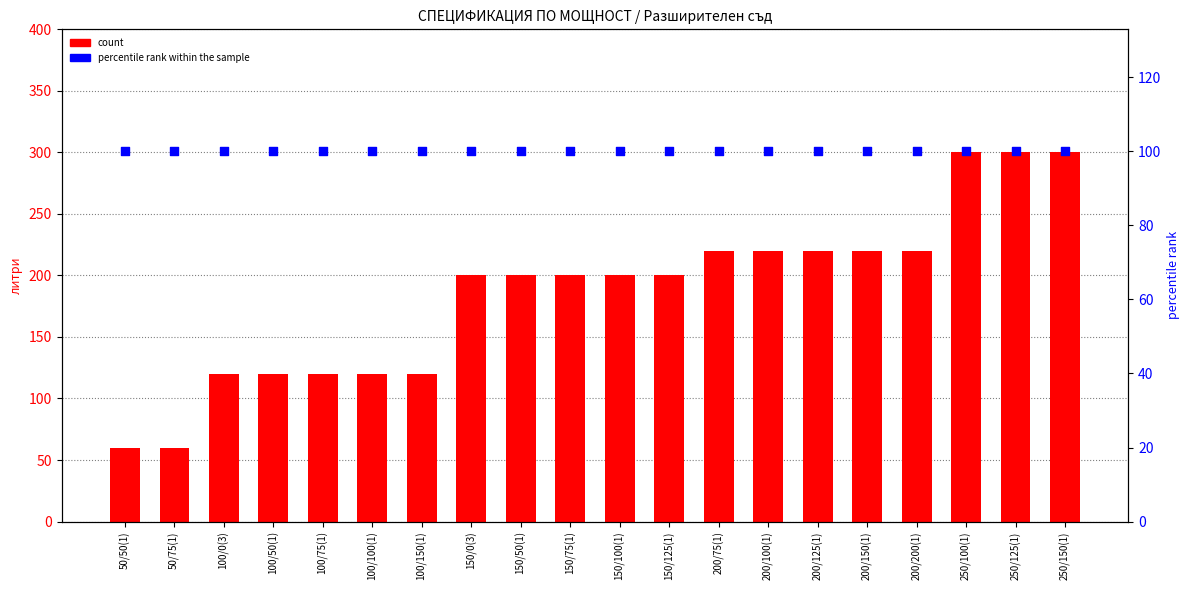

Which series reaches the maximum Y coordinate?

count